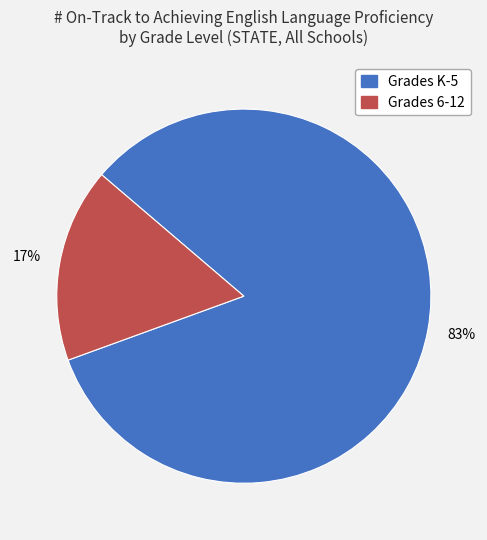

Approximately how many times larger is the value at Grades 6-12 compared to Grades K-5?

0.2